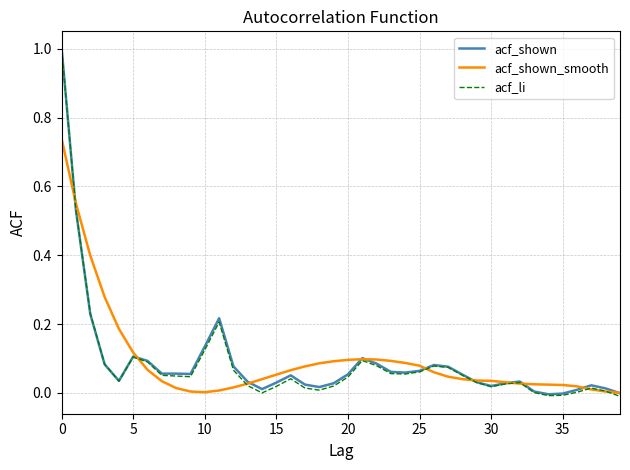

What is the maximum value shown in the chart?

1.0